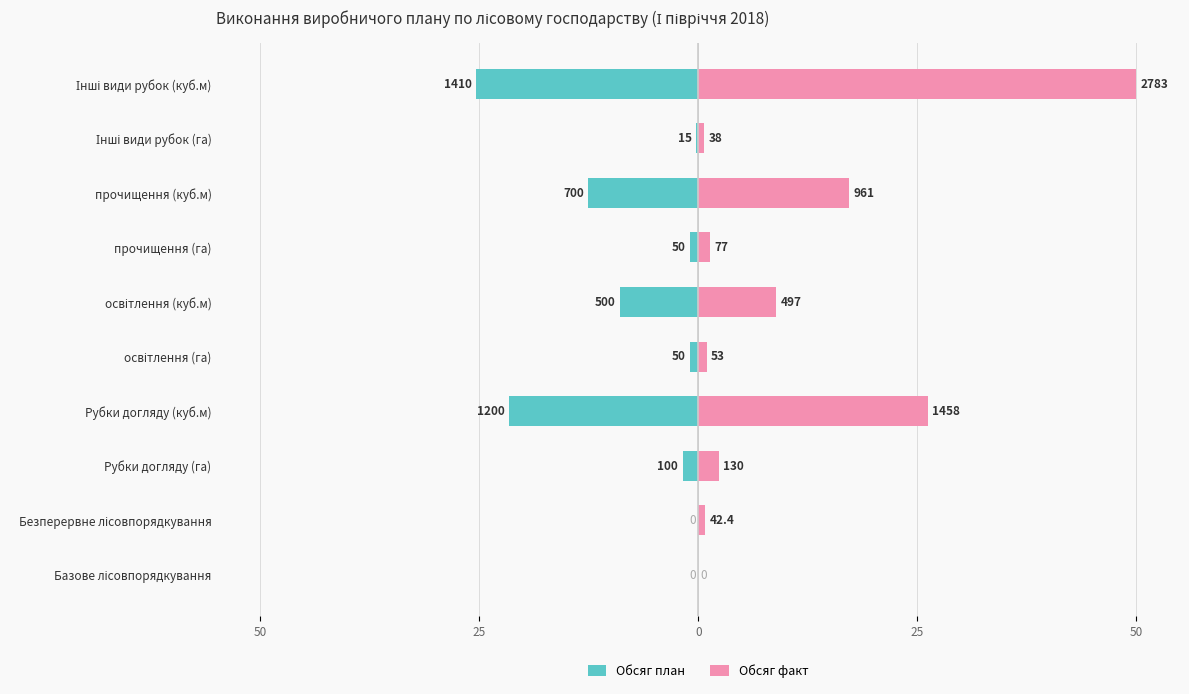

True or false: Обсяг факт has a value of 37.4 at Рубки догляду (куб.м).

False